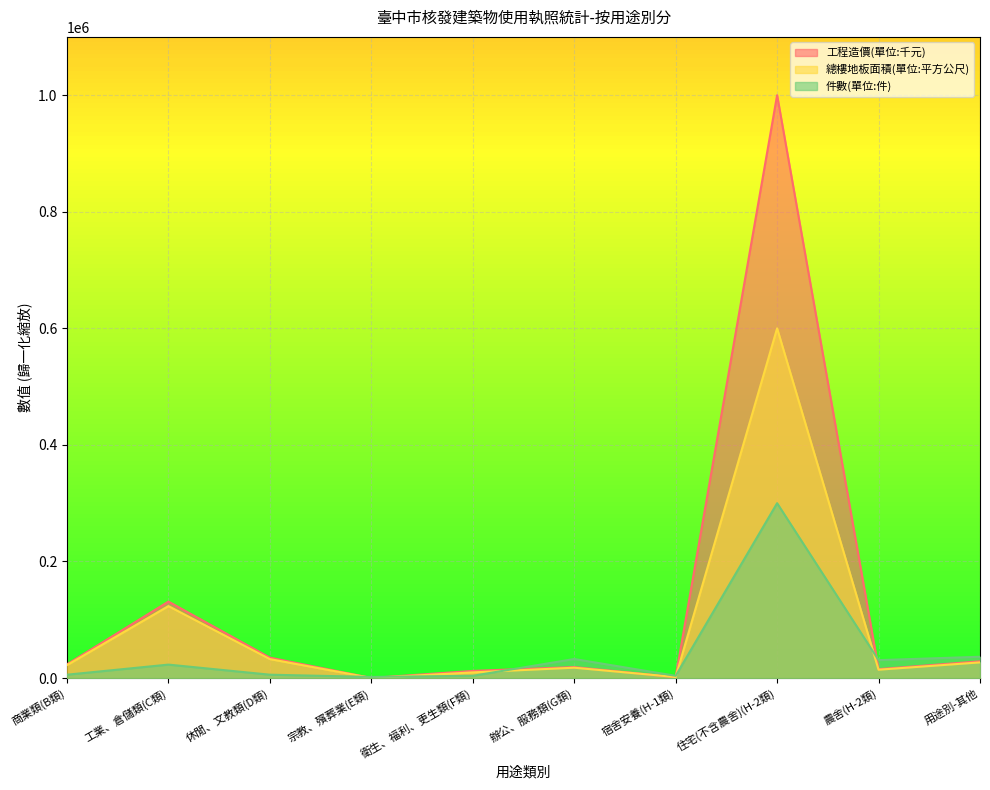

What is the maximum value shown in the chart?

1000000.0